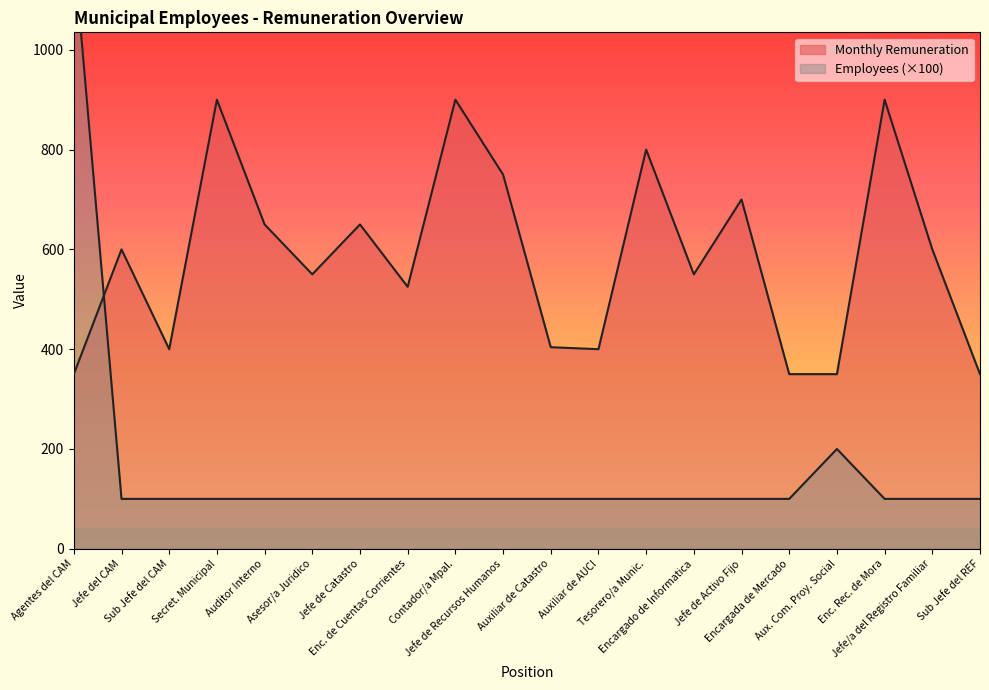

Reading right to left, transcribe all the data shown in this chart.

Monthly Remuneration: Sub Jefe del REF=350	Jefe/a del Registro Familiar=600	Enc. Rec. de Mora=900	Aux. Com. Proy. Social=350	Encargada de Mercado=350	Jefe de Activo Fijo=700	Encargado de Informatica=550	Tesorero/a Munic.=800	Auxiliar de AUCI=400	Auxiliar de Catastro=404	Jefe de Recursos Humanos=750	Contador/a Mpal.=900	Enc. de Cuentas Corrientes=525	Jefe de Catastro=650	Asesor/a Juridico=550	Auditor Interno=650	Secret. Municipal=900	Sub Jefe del CAM=400	Jefe del CAM=600	Agentes del CAM=350
Number of Employees: Sub Jefe del REF=100	Jefe/a del Registro Familiar=100	Enc. Rec. de Mora=100	Aux. Com. Proy. Social=200	Encargada de Mercado=100	Jefe de Activo Fijo=100	Encargado de Informatica=100	Tesorero/a Munic.=100	Auxiliar de AUCI=100	Auxiliar de Catastro=100	Jefe de Recursos Humanos=100	Contador/a Mpal.=100	Enc. de Cuentas Corrientes=100	Jefe de Catastro=100	Asesor/a Juridico=100	Auditor Interno=100	Secret. Municipal=100	Sub Jefe del CAM=100	Jefe del CAM=100	Agentes del CAM=1200